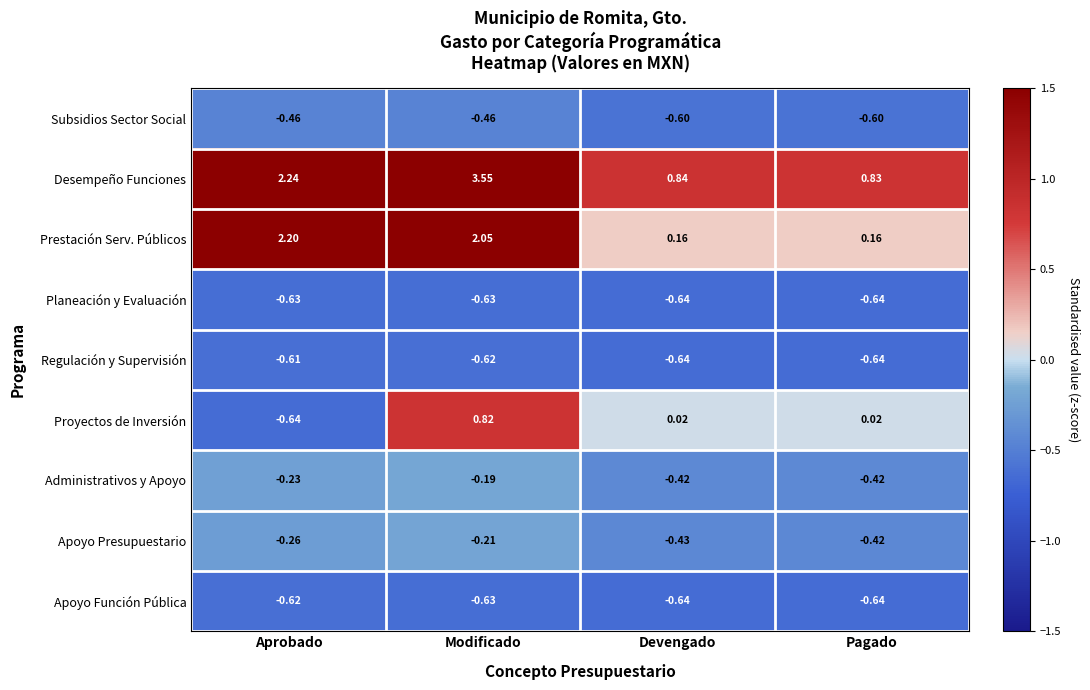

List the series in order of their peak value, lowest first.

Planeación y Evaluación, Apoyo Función Pública, Regulación y Supervisión, Subsidios Sector Social, Apoyo Presupuestario, Administrativos y Apoyo, Proyectos de Inversión, Prestación Serv. Públicos, Desempeño Funciones